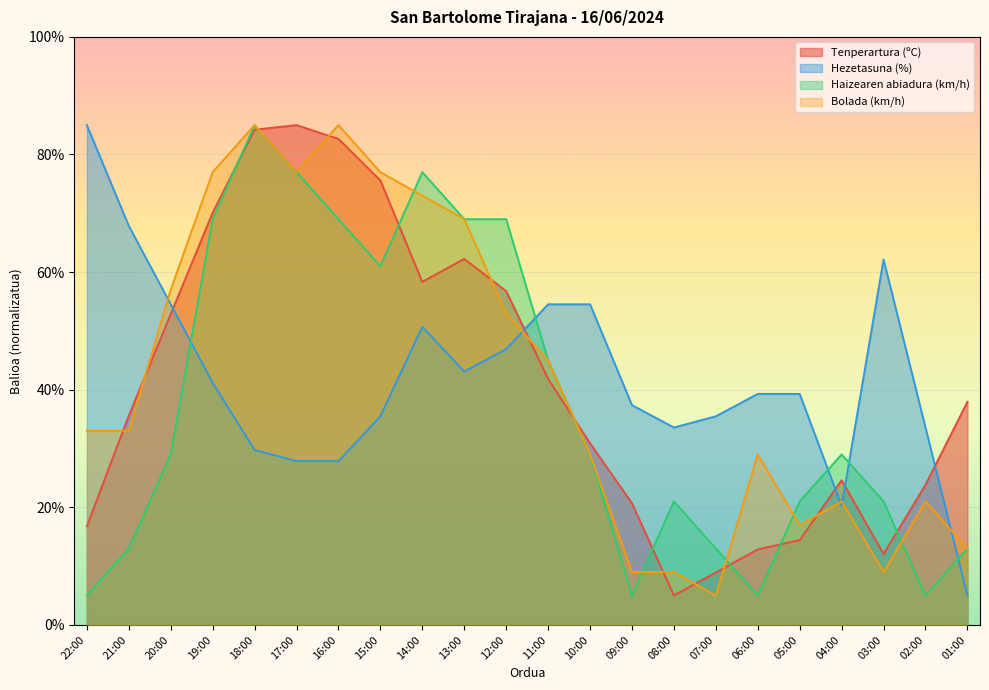

How many lines are shown in the chart?

4